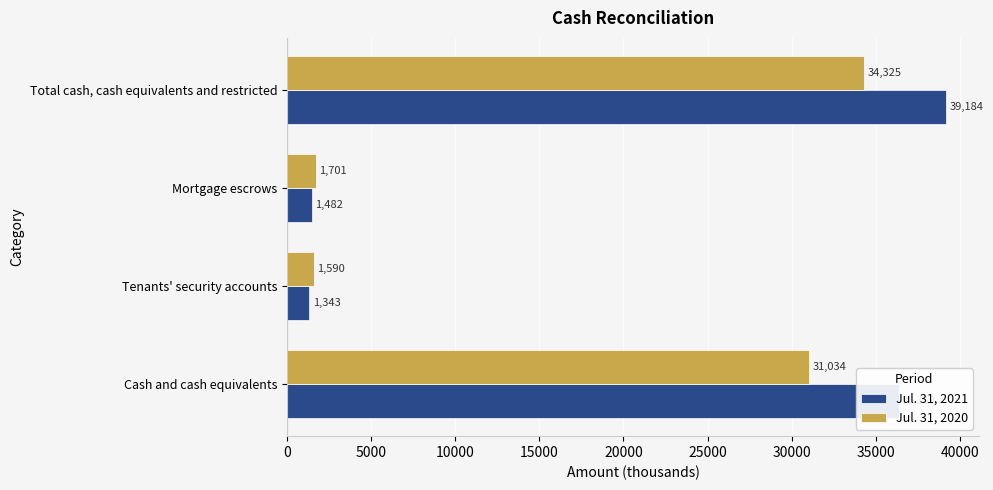

List the labels in order of Jul. 31, 2021 value, largest first.

Total cash, cash equivalents and restricted, Cash and cash equivalents, Mortgage escrows, Tenants' security accounts